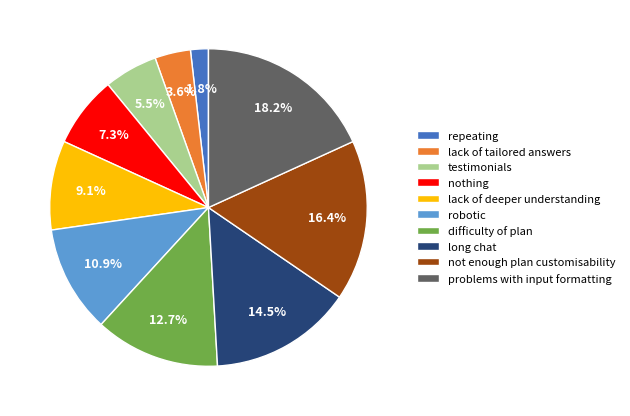

What is the largest slice in the pie chart?

problems with input formatting